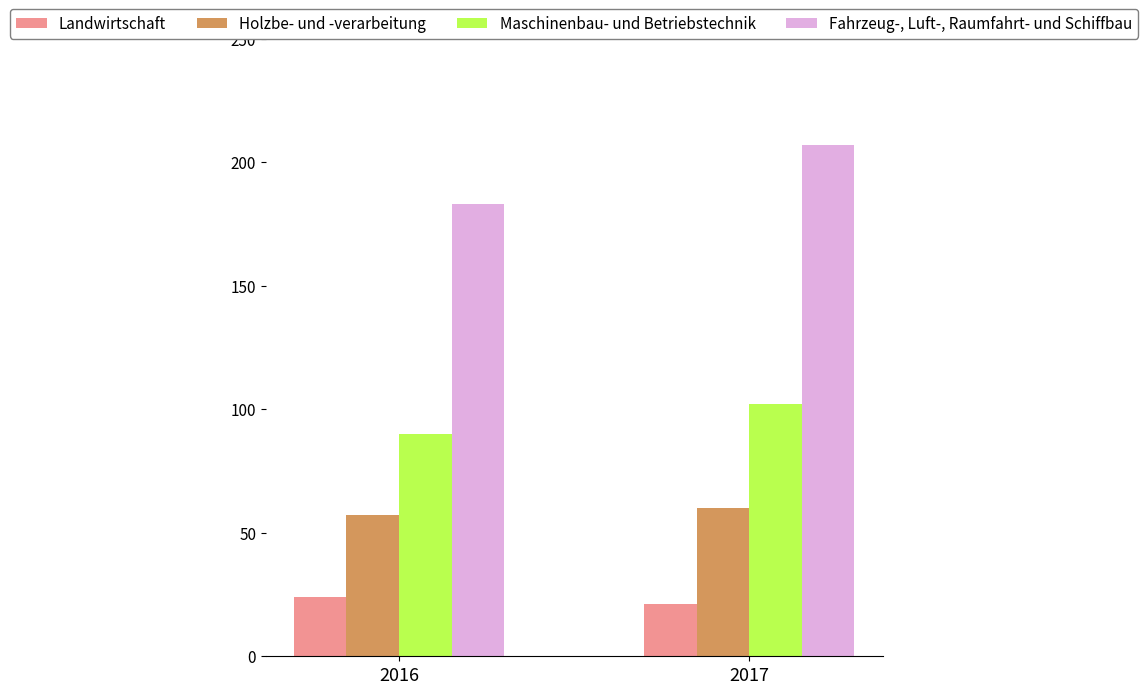

At which category is the sum across all series the highest?

2017